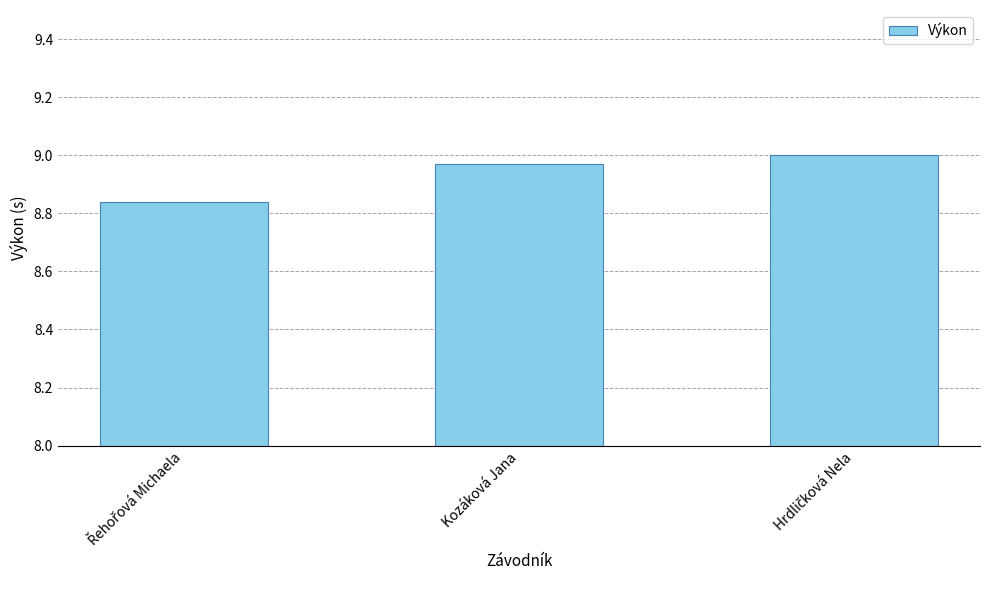

What is the sum of all values?

26.8